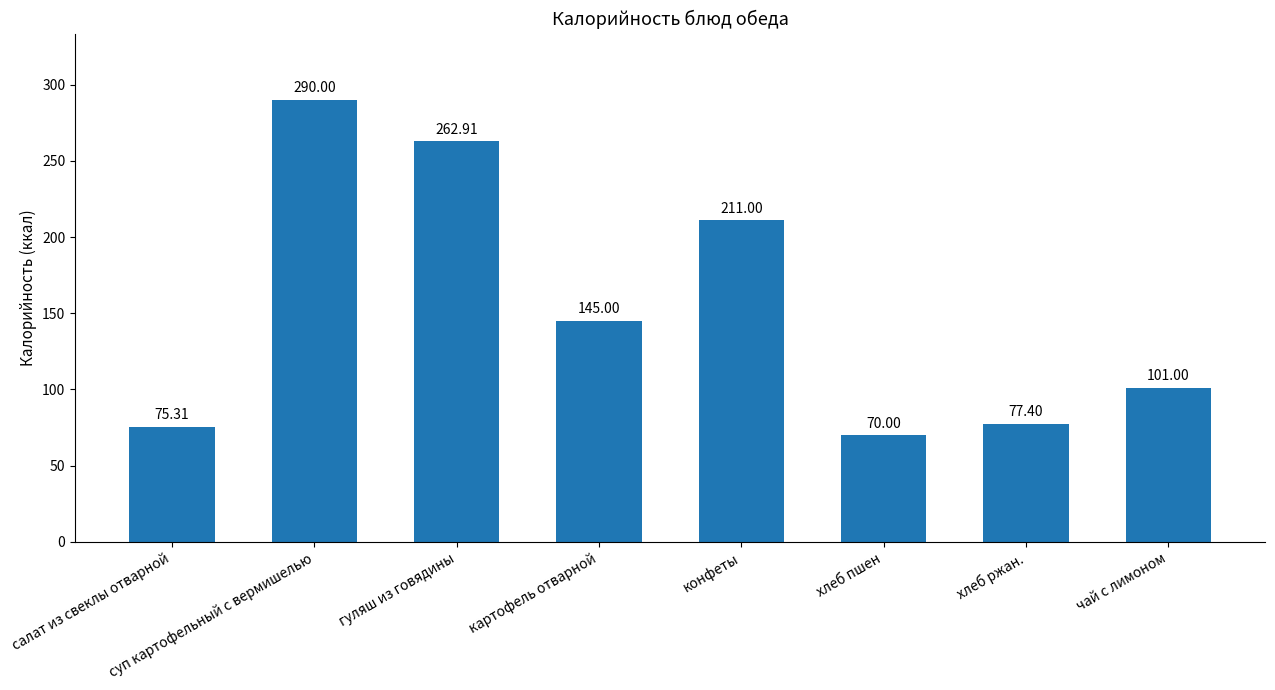

Between конфеты and гуляш из говядины, which is larger?

гуляш из говядины